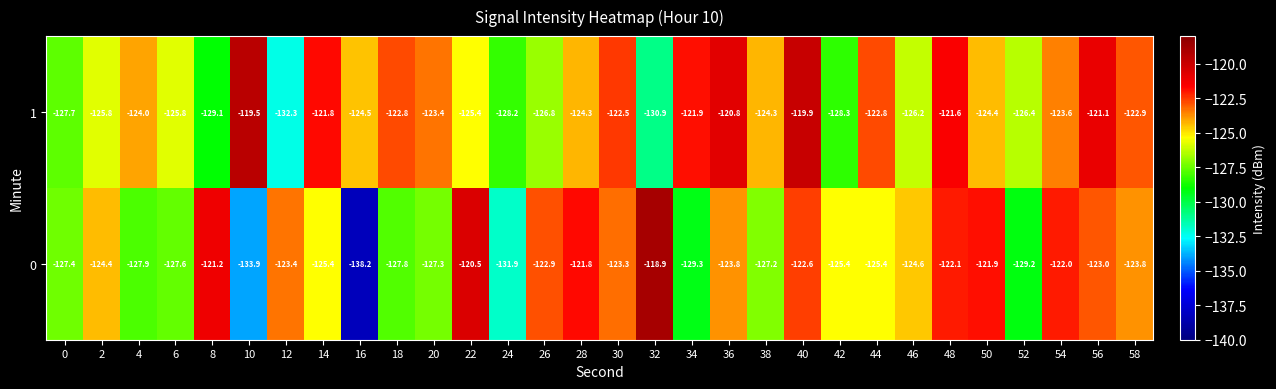

How many categories are shown in the chart?

30